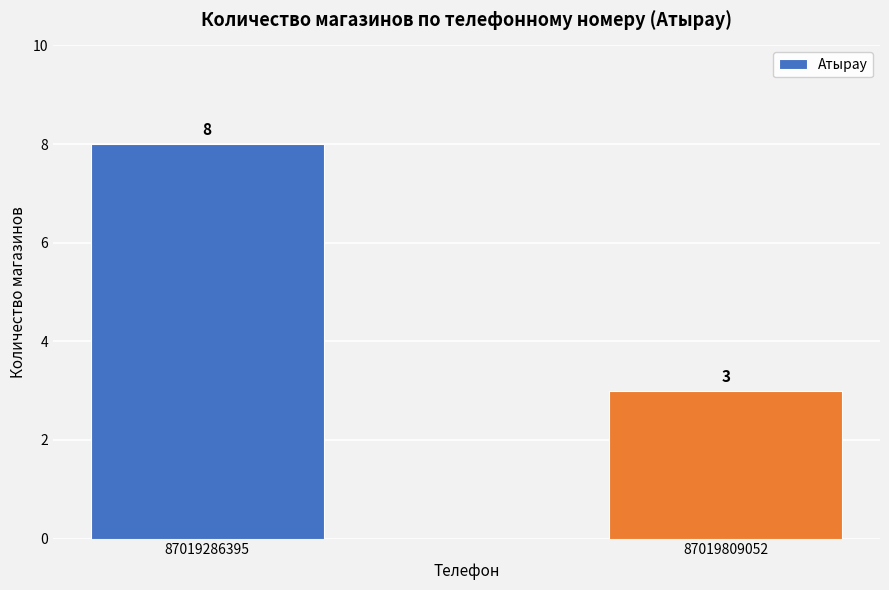

Reading left to right, transcribe all the data shown in this chart.

8	3